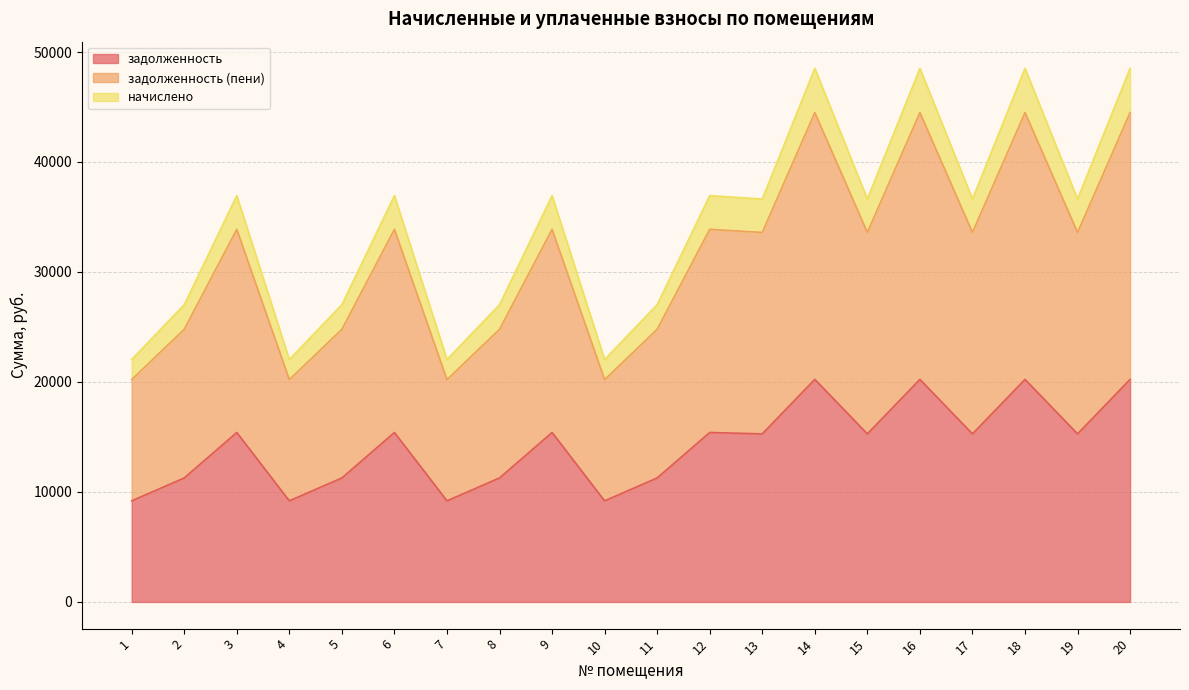

True or false: начислено and задолженность (пени) intersect in this chart.

False